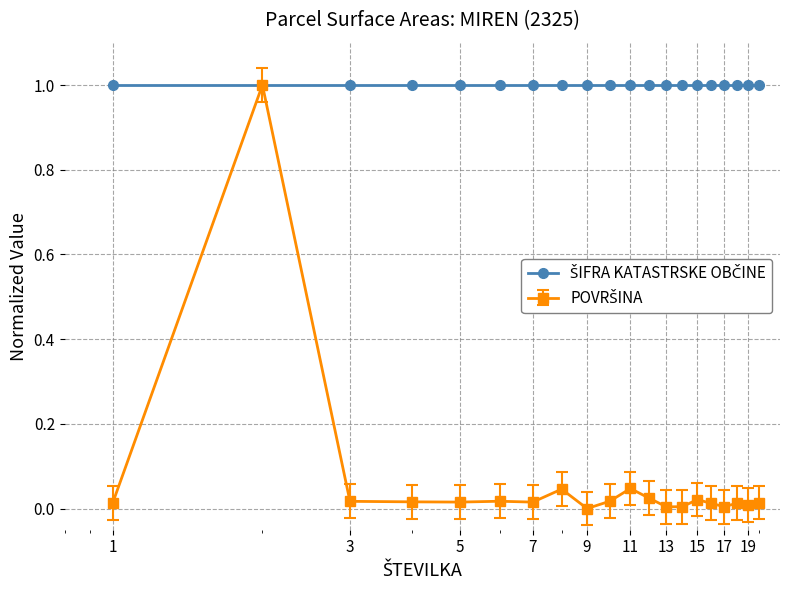

What is the maximum value shown in the chart?

1.0